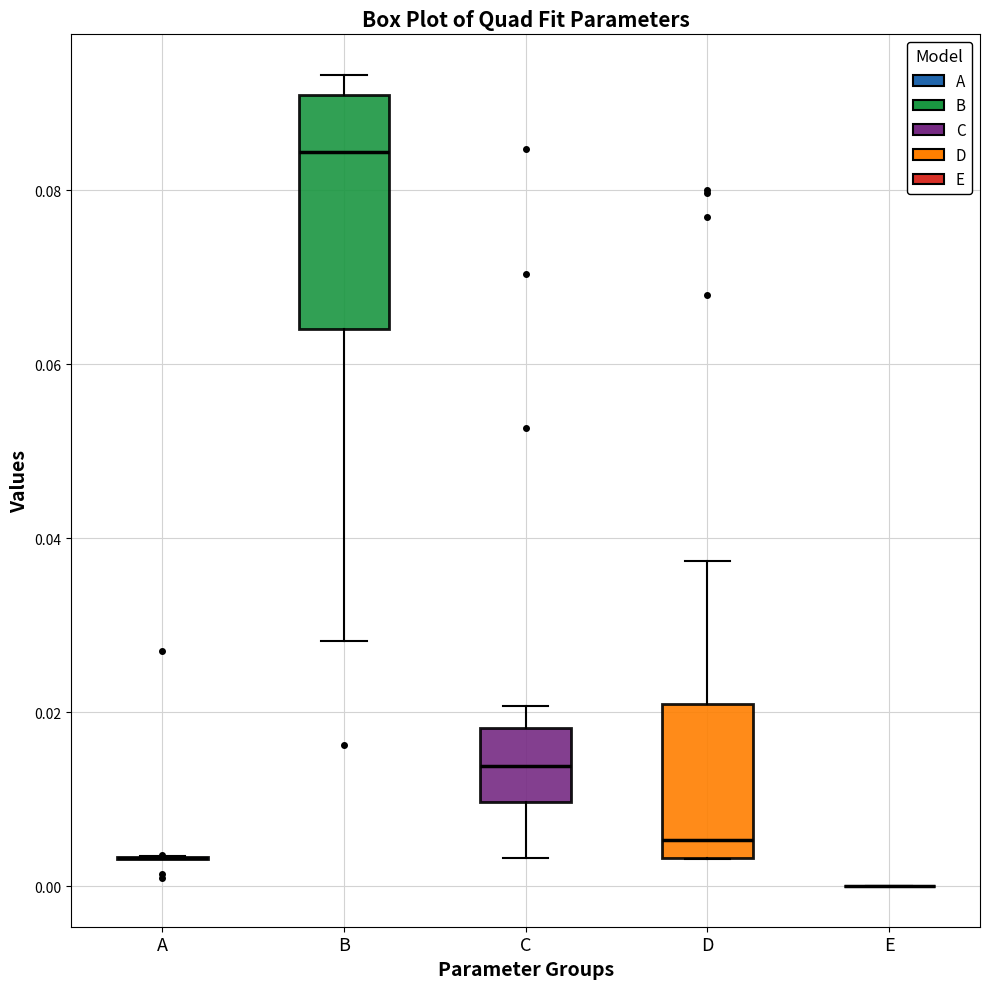

Reading left to right, transcribe this box plot: for each box, give where its median line is, the range the box spans, and where its two whiskers end, as read against the y-axis. The values are not printed on the chart, so give them approximately, as read against the axis.

A: box collapsed to a line at 0.004, whiskers 0.004 to 0.004
B: median 0.084, box 0.064 to 0.090, whiskers 0.028 to 0.094
C: median 0.014, box 0.010 to 0.018, whiskers 0.004 to 0.020
D: median 0.006, box 0.004 to 0.020, whiskers 0.004 to 0.038
E: box collapsed to a line at 0.000, whiskers 0.000 to 0.000